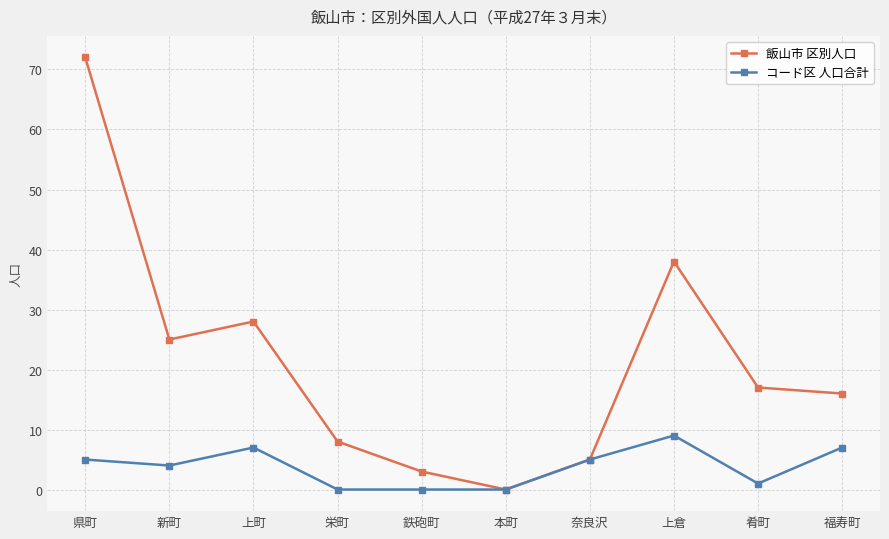

How many values in the 飯山市 区別人口 series are below 17?

5